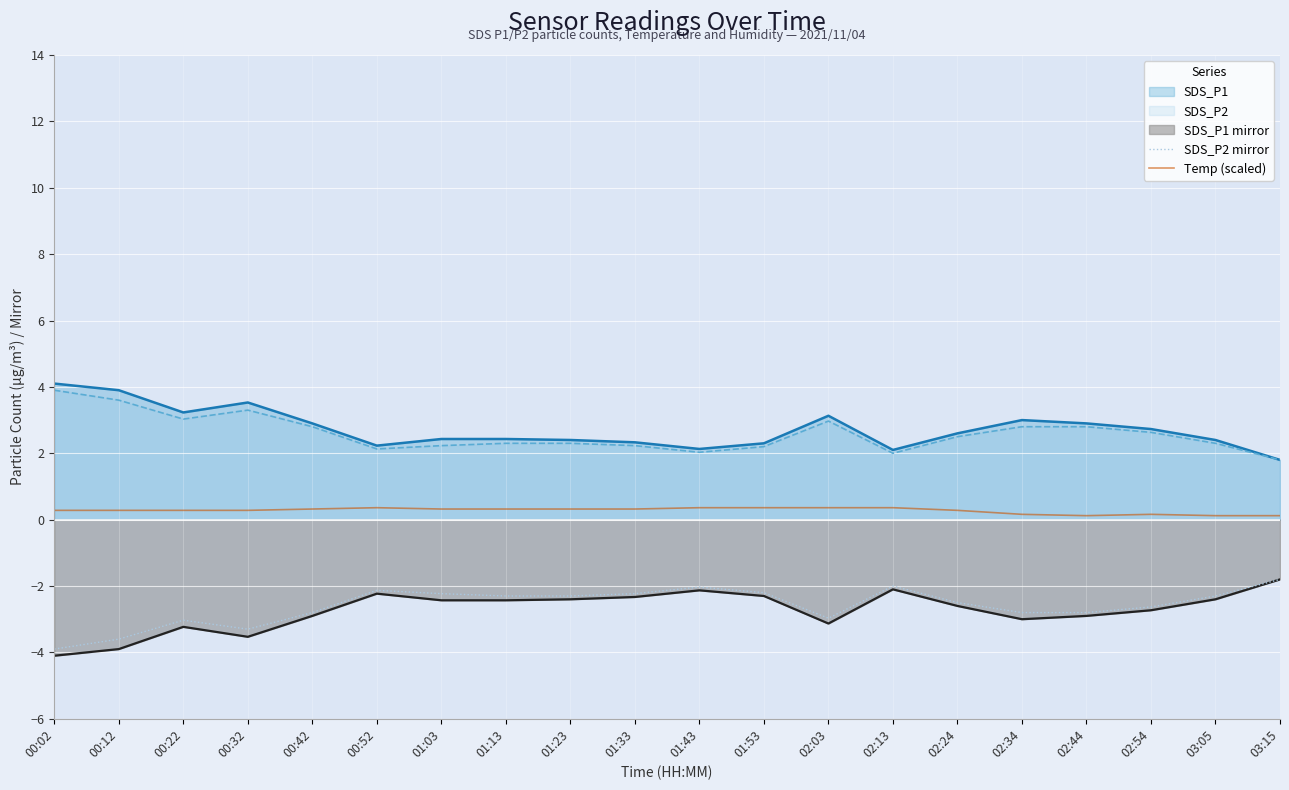

How many lines are shown in the chart?

5